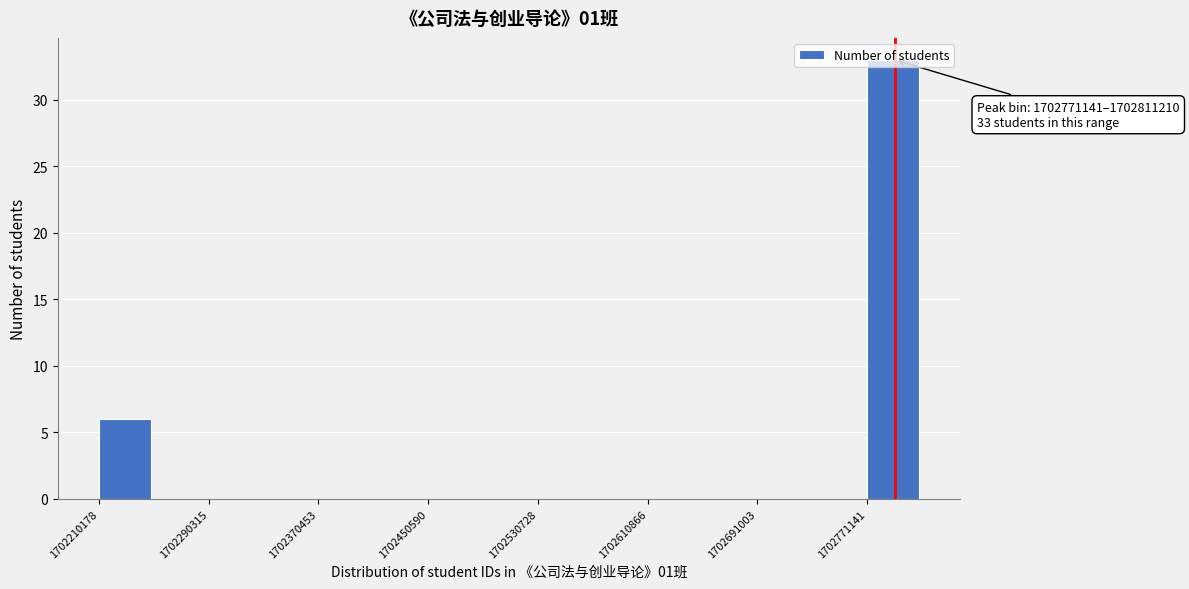

Over which range of the x-axis is the bar tallest?

1702770000 to 1702810000